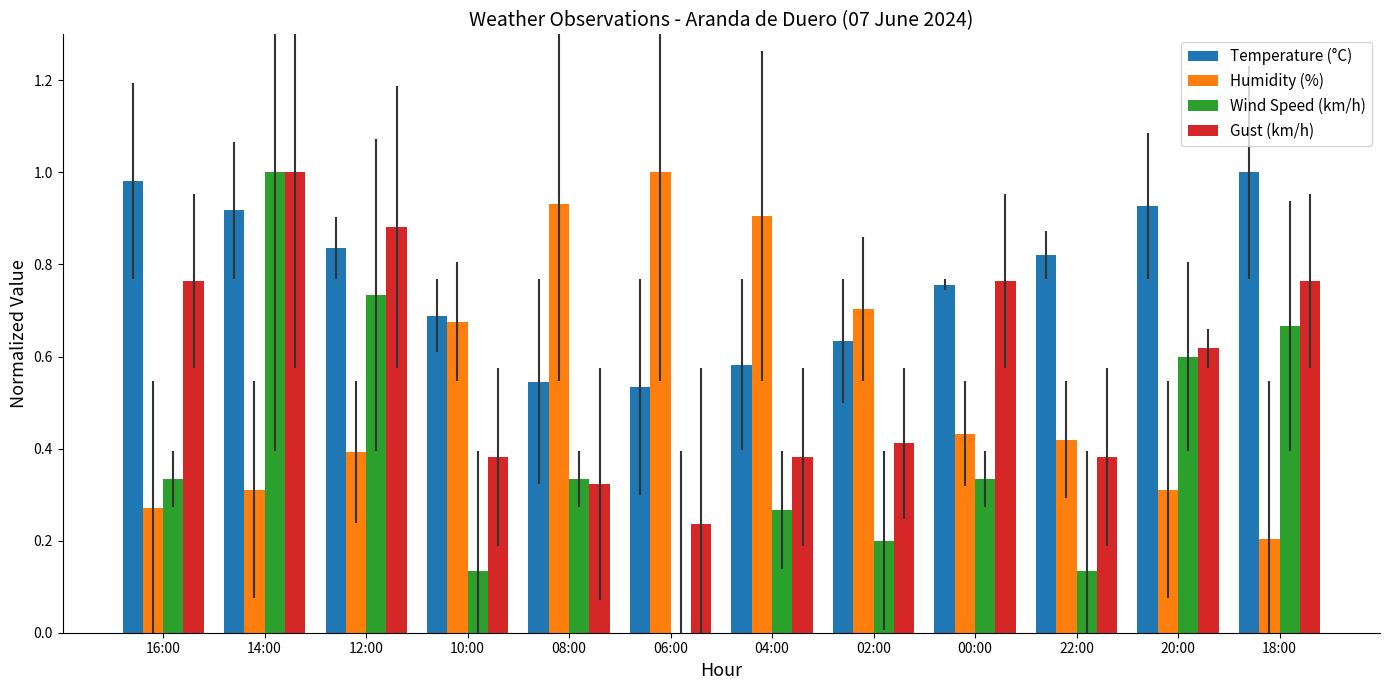

How many groups of bars are there?

12